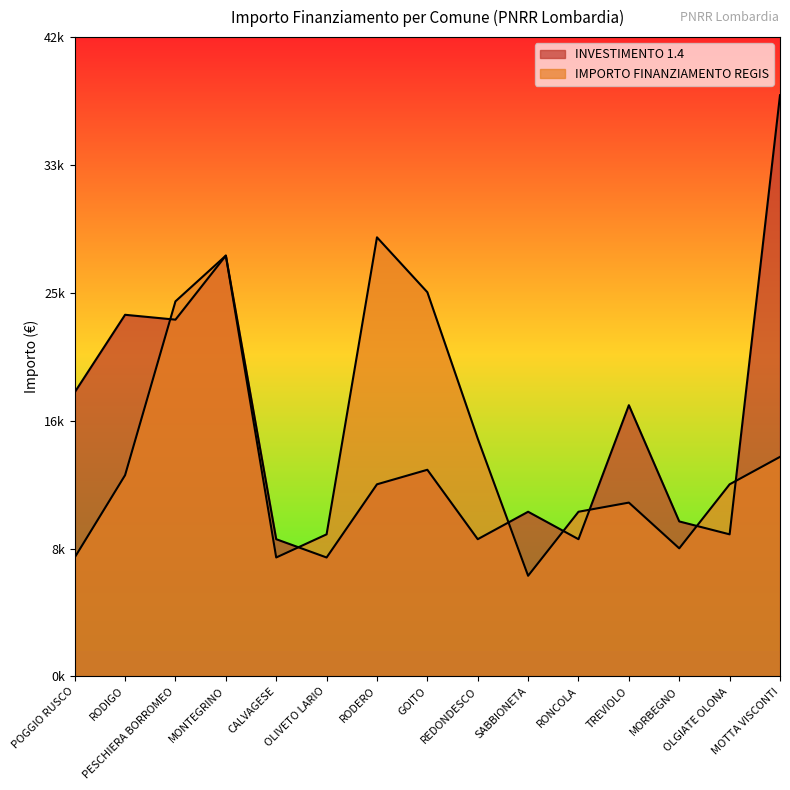

Where is IMPORTO FINANZIAMENTO REGIS nearest to the value 17906?

REDONDESCO